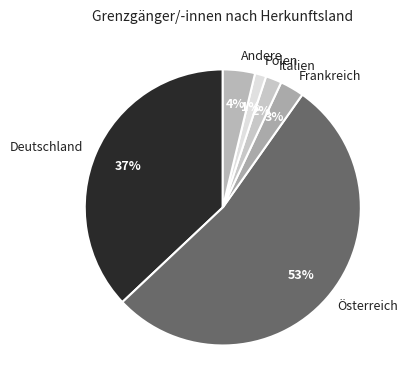

To the nearest percent, what percentage of the pie is Frankreich?

3%